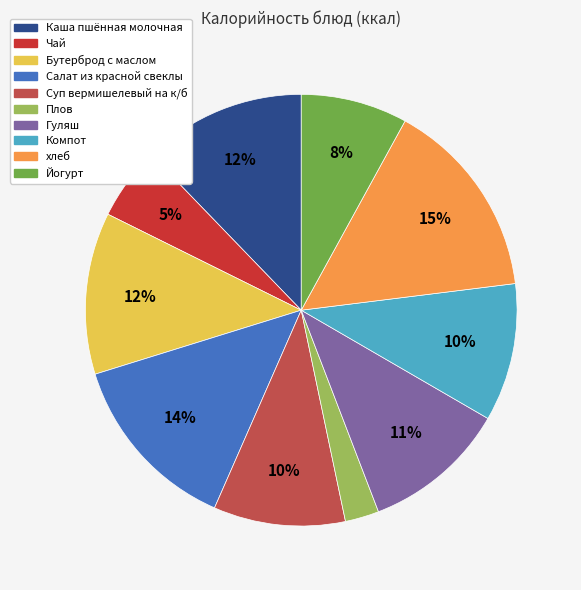

To the nearest percent, what portion does Салат из красной свеклы represent?

14%